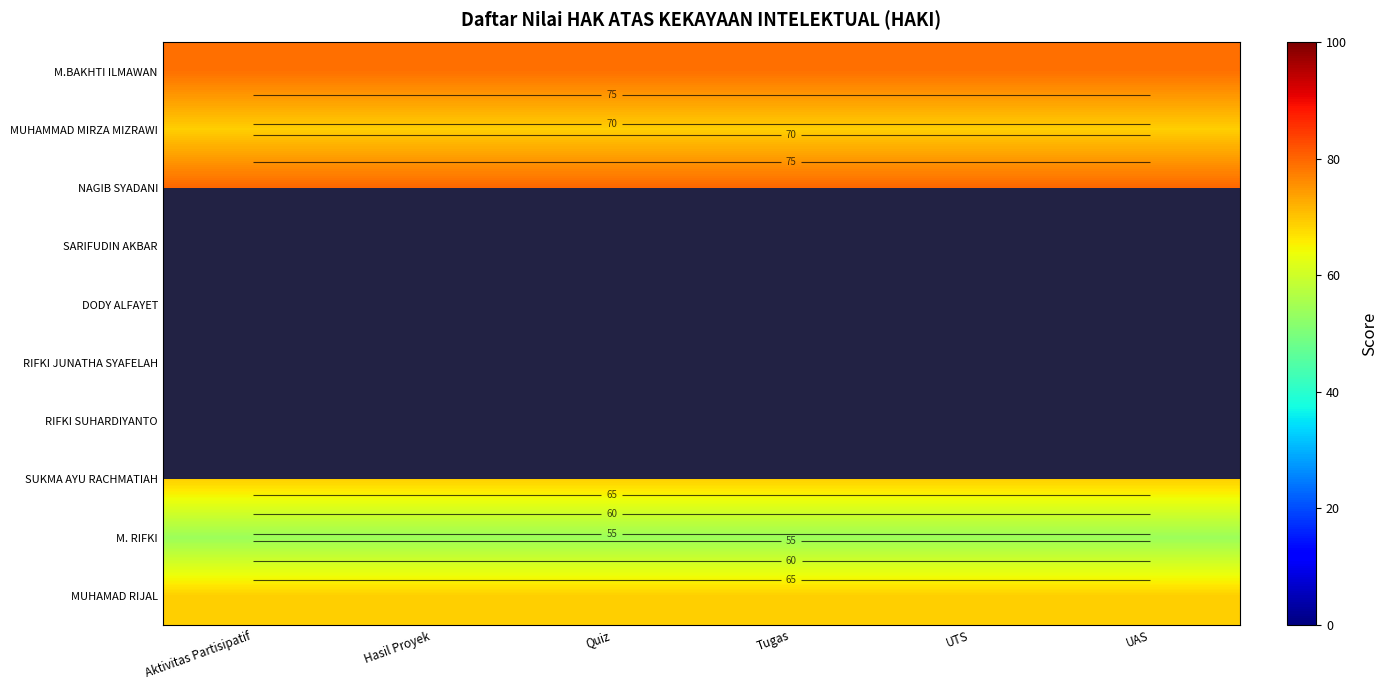

Which series changed the most between Aktivitas Partisipatif and Tugas?

M.BAKHTI ILMAWAN